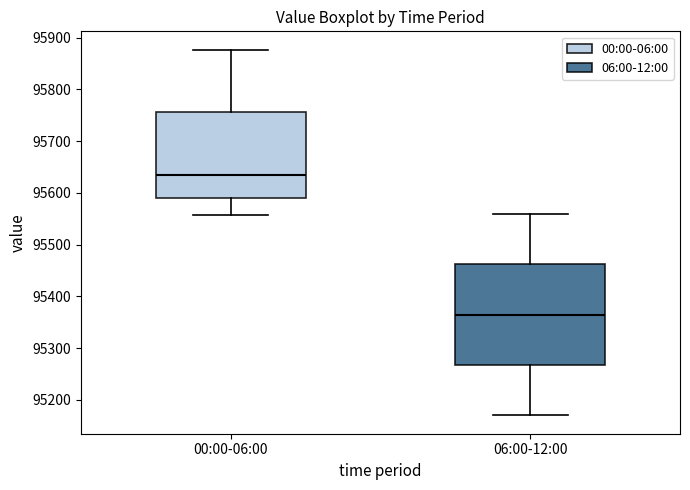

Which box has the highest median line?

00:00-06:00